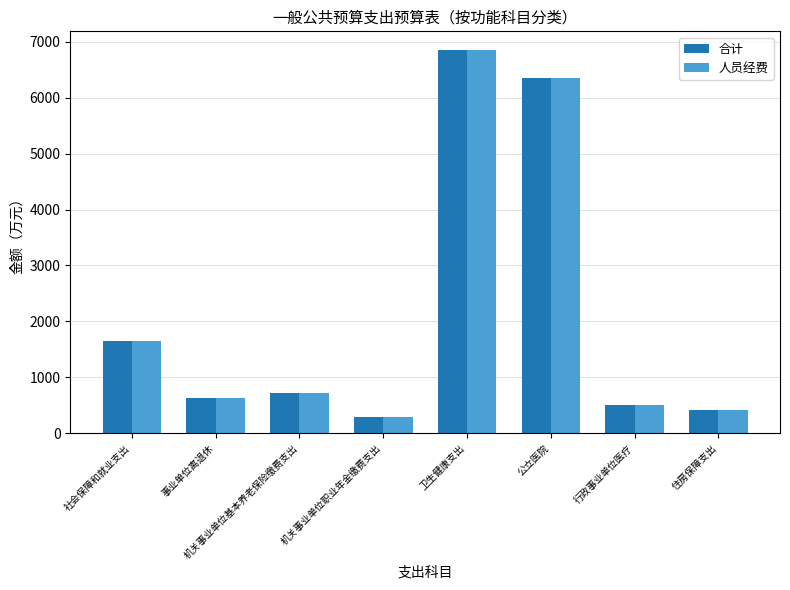

Reading left to right, list all the values displayed in this chart.

合计: 社会保障和就业支出=1651.5	事业单位离退休=633.9	机关事业单位基本养老保险缴费支出=726.8	机关事业单位职业年金缴费支出=290.7	卫生健康支出=6842.3	公立医院=6344.5	行政事业单位医疗=497.9	住房保障支出=418.9
人员经费: 社会保障和就业支出=1645.9	事业单位离退休=628.3	机关事业单位基本养老保险缴费支出=726.8	机关事业单位职业年金缴费支出=290.7	卫生健康支出=6842.3	公立医院=6344.5	行政事业单位医疗=497.9	住房保障支出=418.9